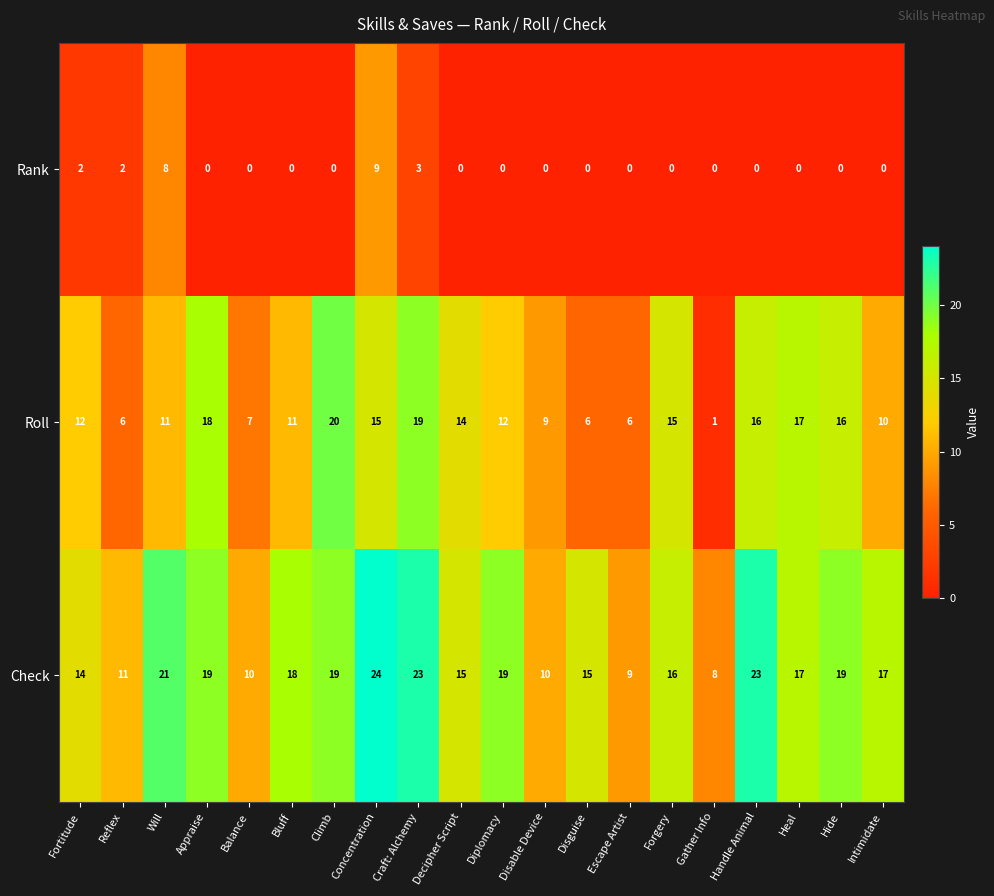

What is the spread (max minus min) of values at Appraise?

19